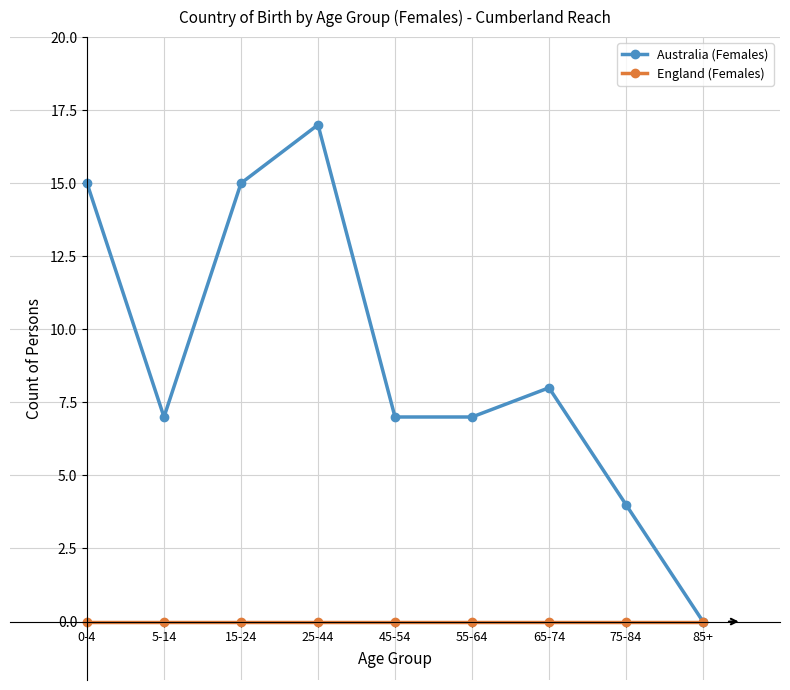

The England (Females) series shows 0 at 55-64. True or false?

True